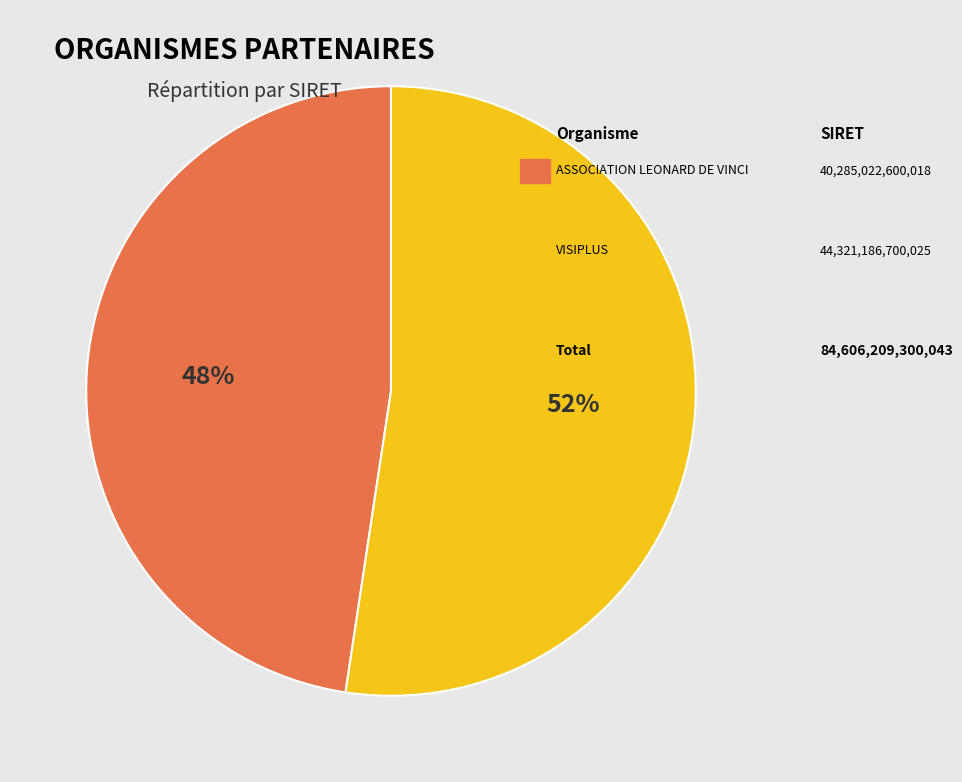

How many segments does this pie chart have?

2